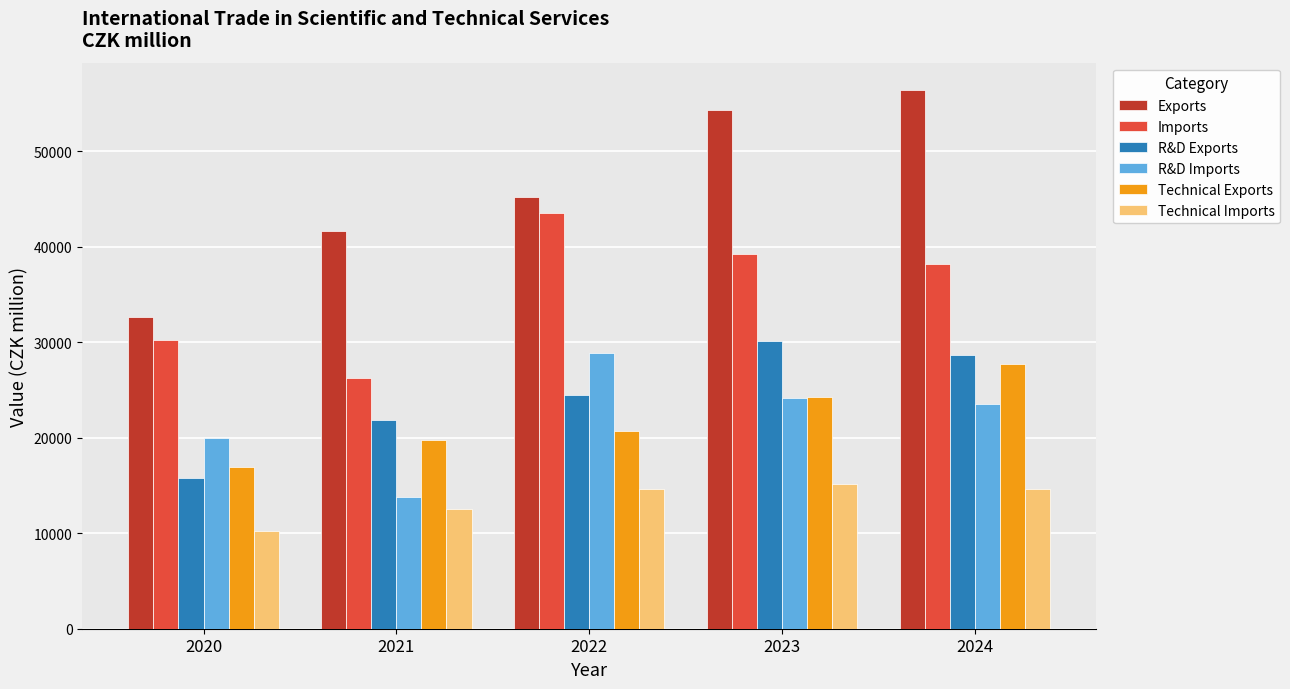

What is the difference between the highest and lowest values at 2020?

22408.4